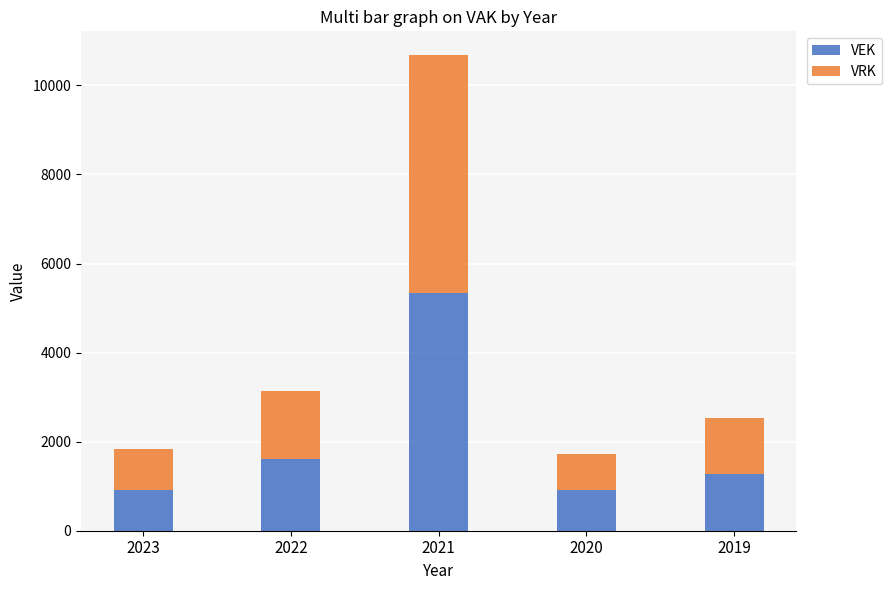

What is the average value of the VEK series?

2006